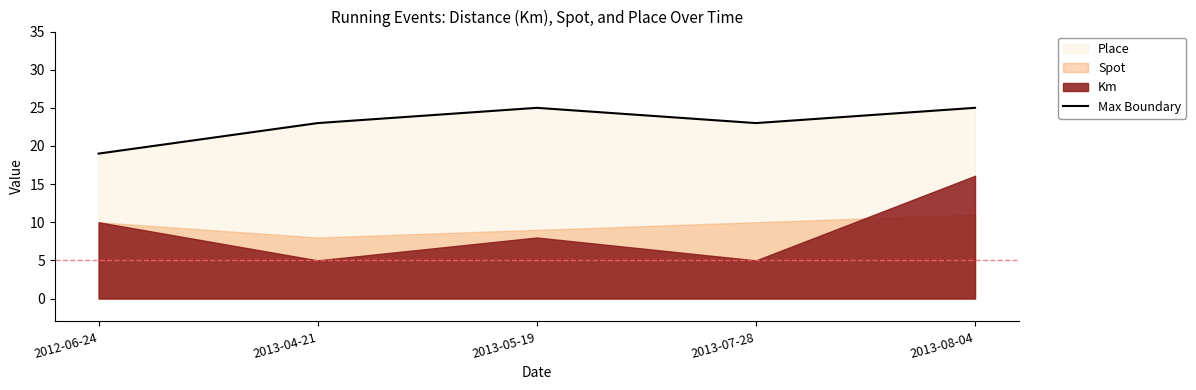

What is the label of the 2nd point from the right?

2013-07-28